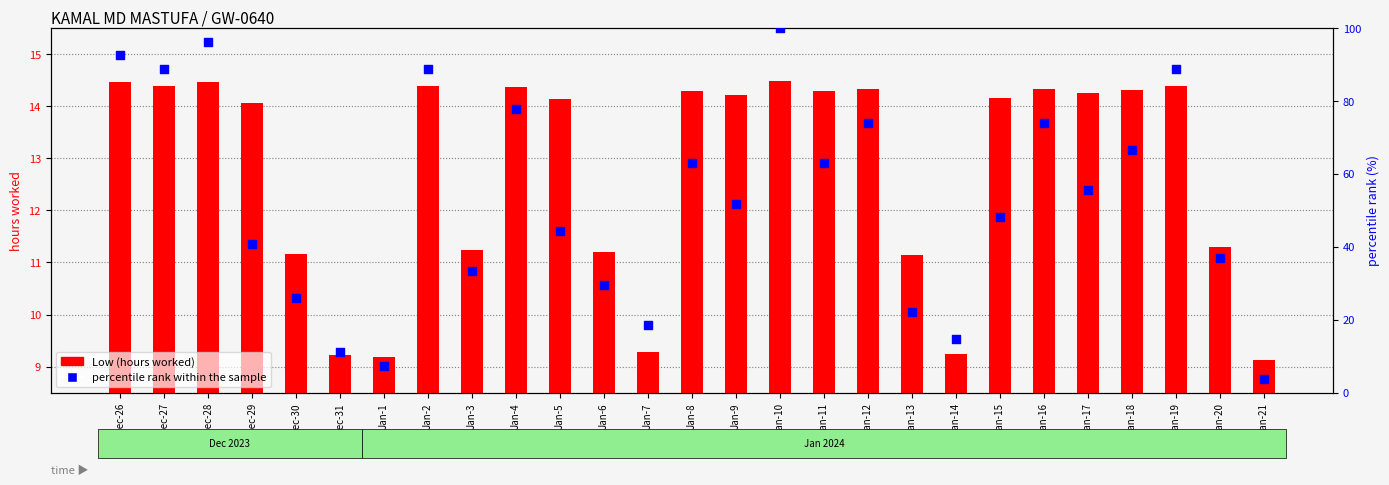

Which series reaches the minimum Y coordinate?

percentile rank within the sample